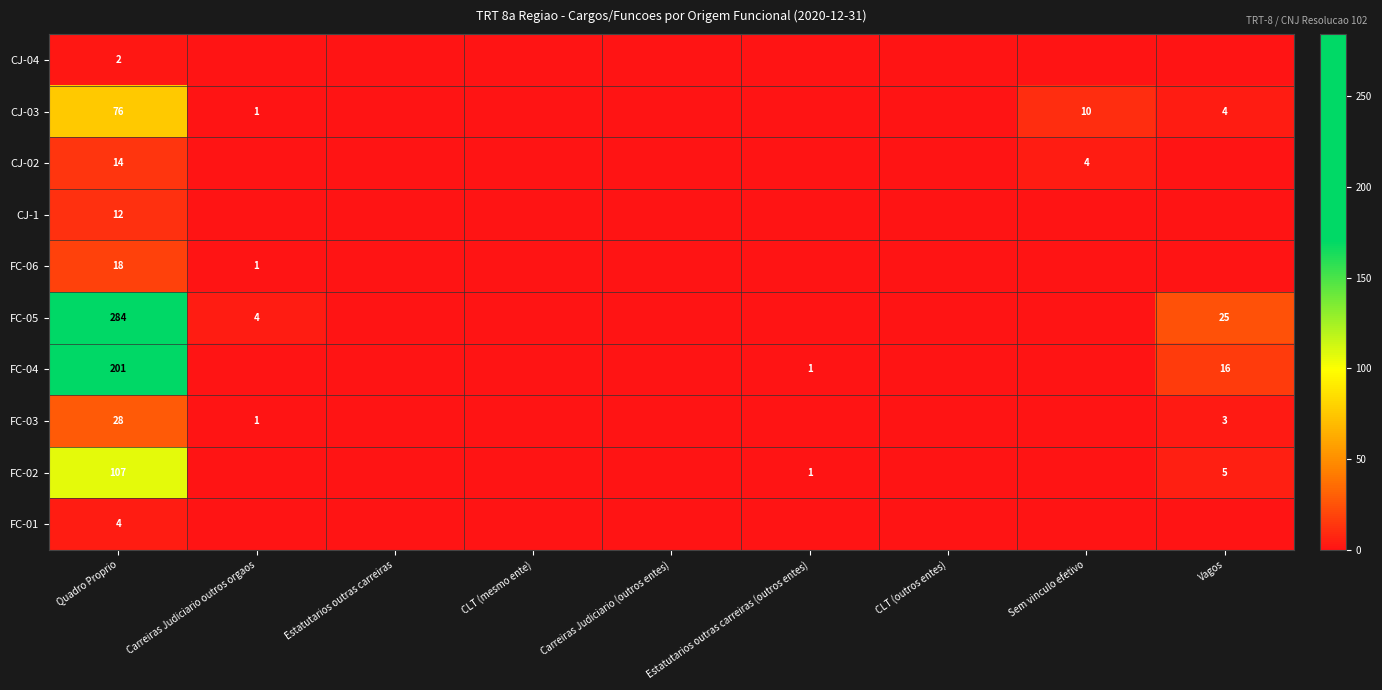

Which series has the widest spread of values?

FC-05